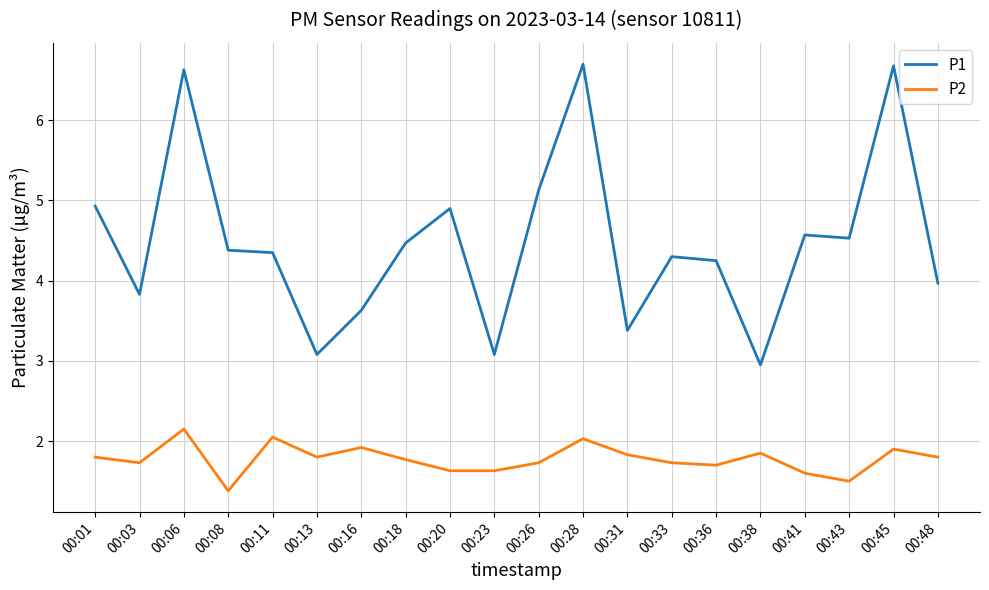

At which category does the chart reach its minimum across all series?

00:08